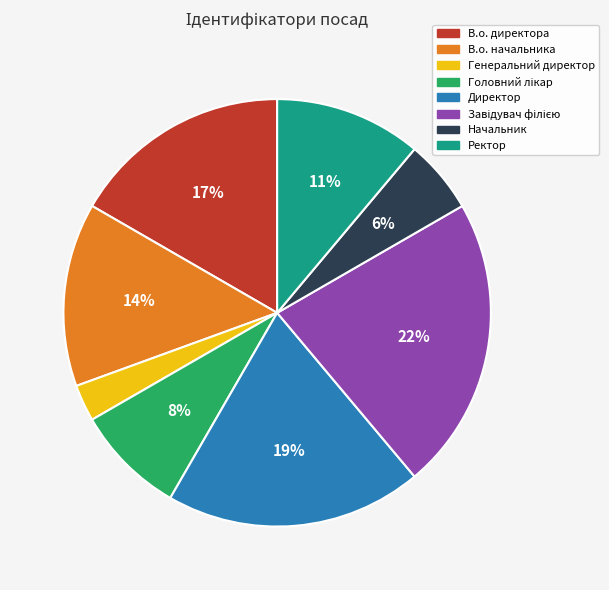

What is the smallest slice in the pie chart?

Генеральний директор